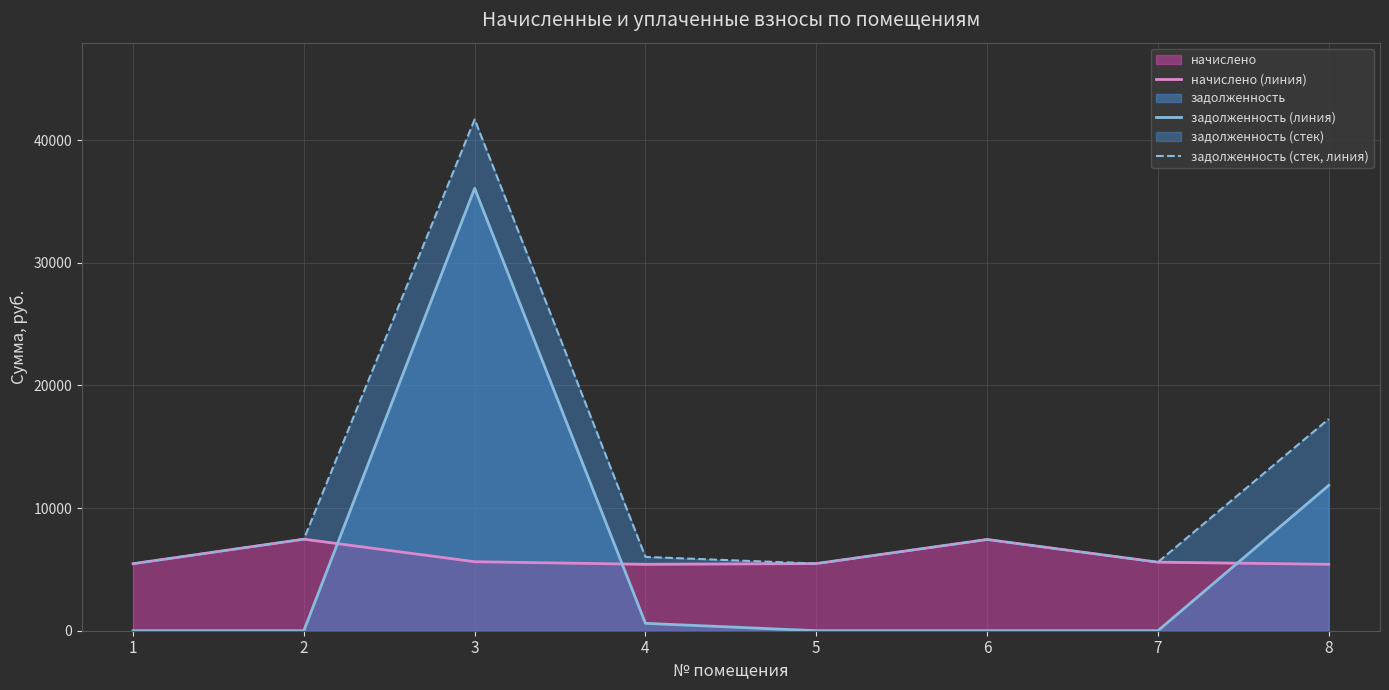

True or false: задолженность (стек, линия) has more than 1 interior local peaks.

True